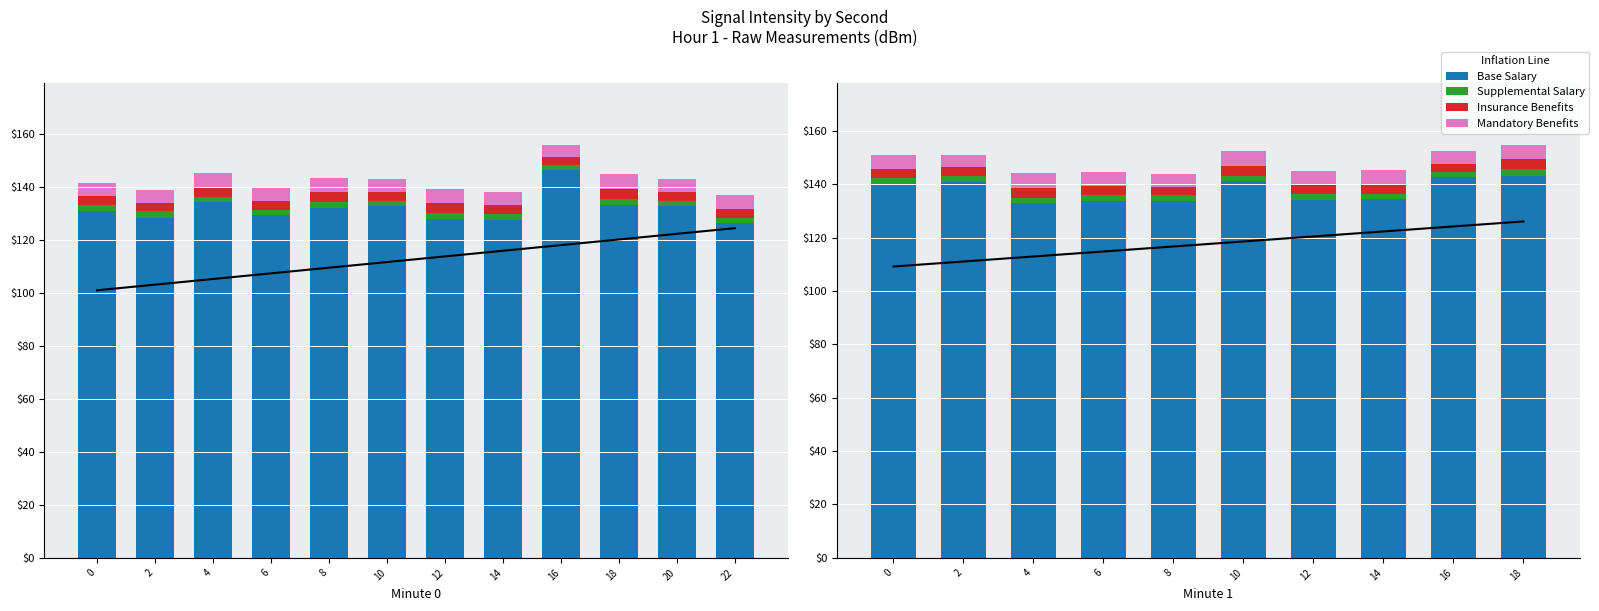

How many series are shown in this chart?

4